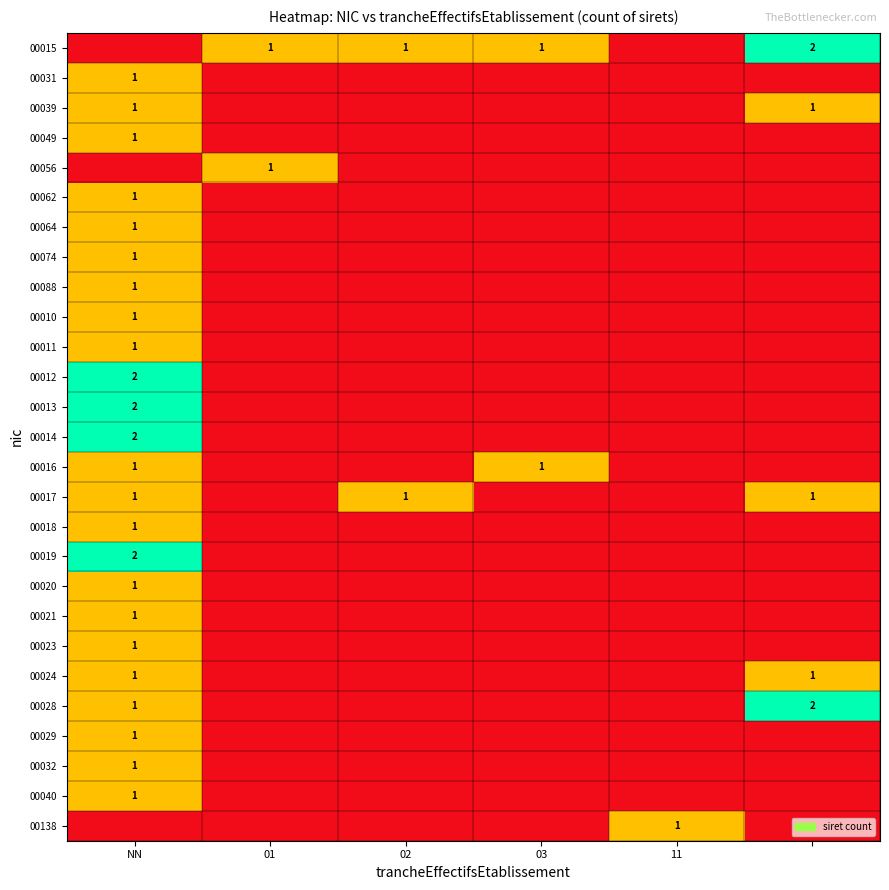

The 00031 series shows 2 at NN. True or false?

False